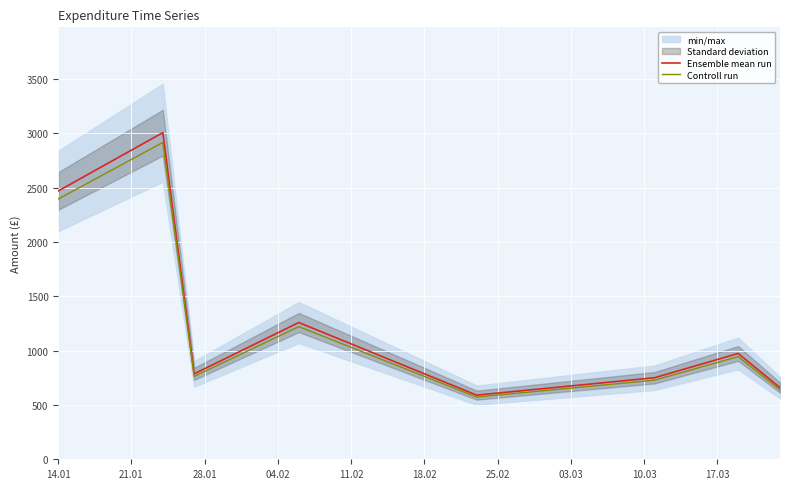

What is the maximum value for Ensemble mean run?

3004.6